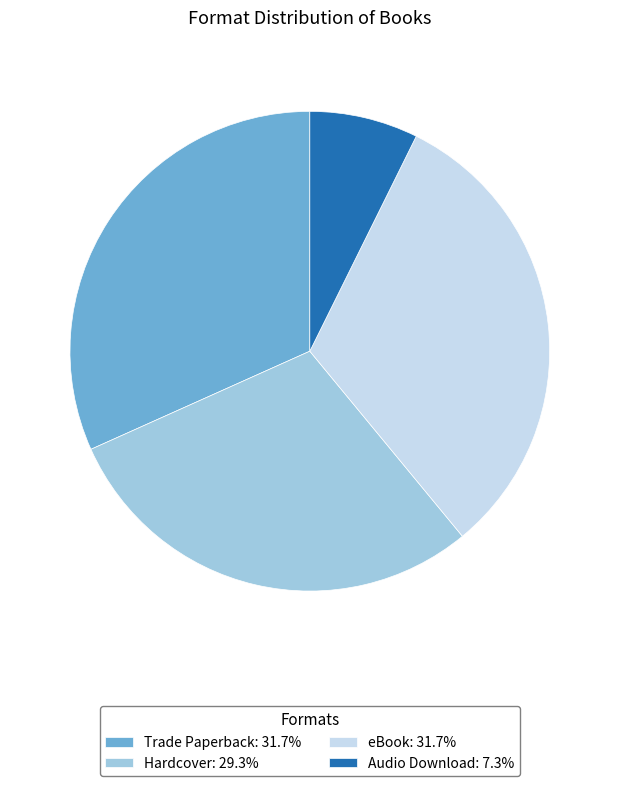

Which has a higher value, eBook or Audio Download?

eBook